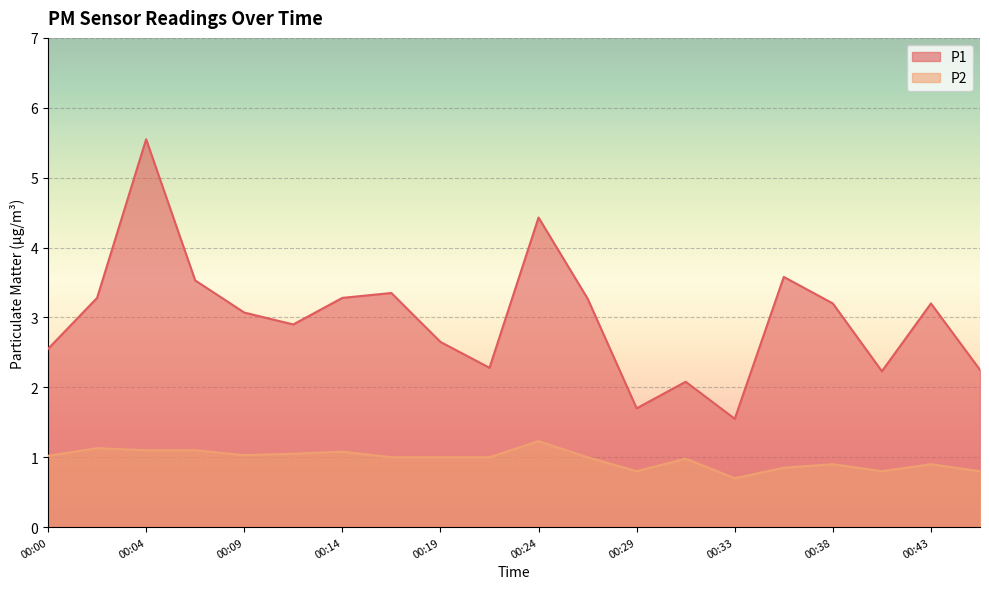

The value of P1 at 00:02 is 1.3. True or false?

False